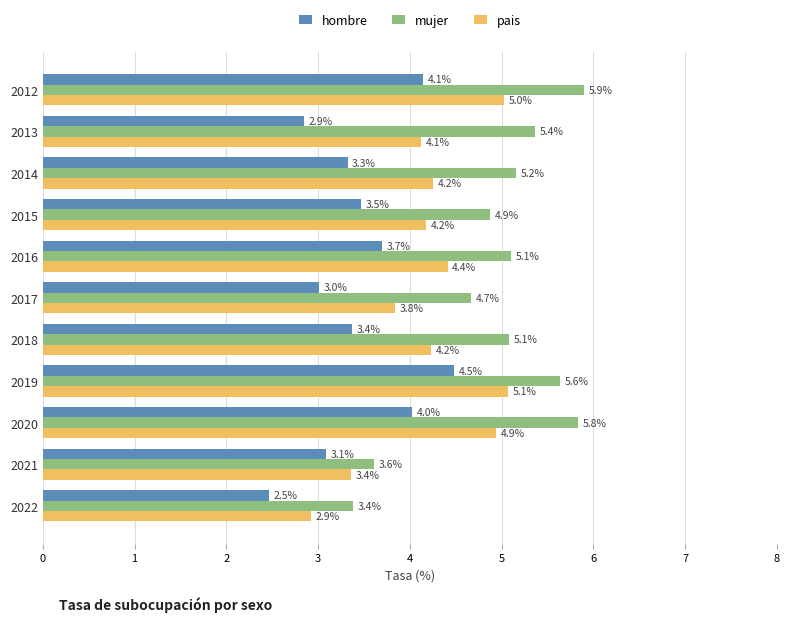

At how many categories does at least one series exceed 4?

9